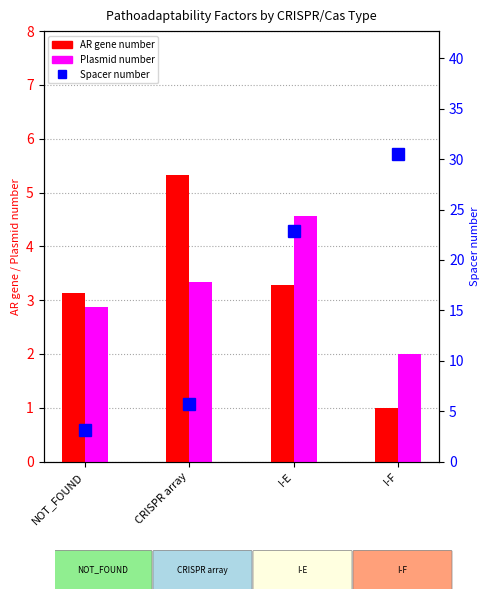

At which label is AR gene number closest to 3?

NOT_FOUND